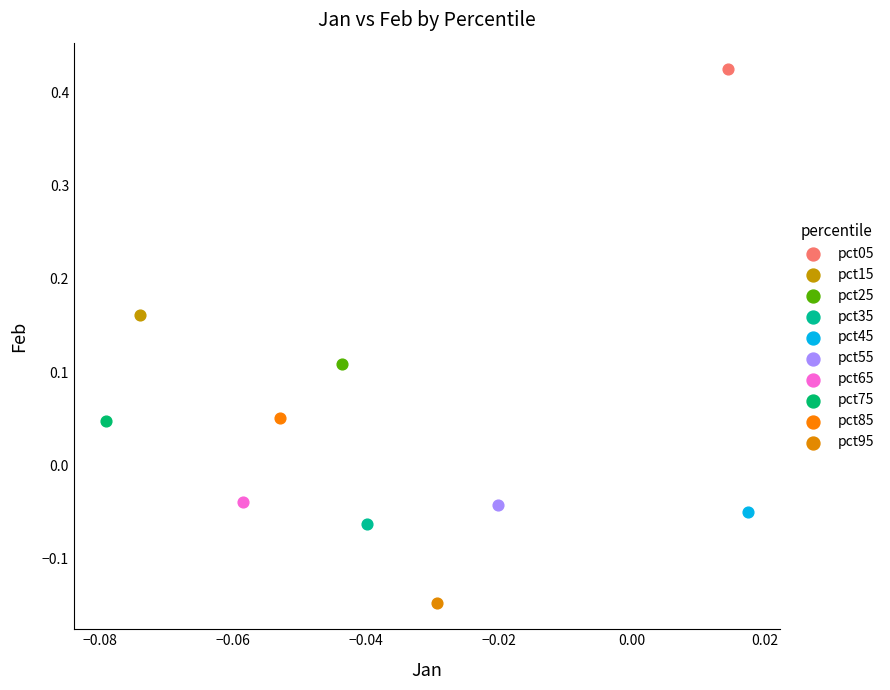

What are all the series names shown in the legend?

pct05, pct15, pct25, pct35, pct45, pct55, pct65, pct75, pct85, pct95